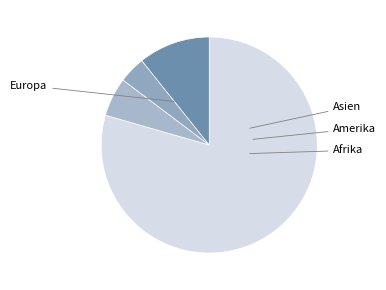

How many slices are in this pie chart?

4